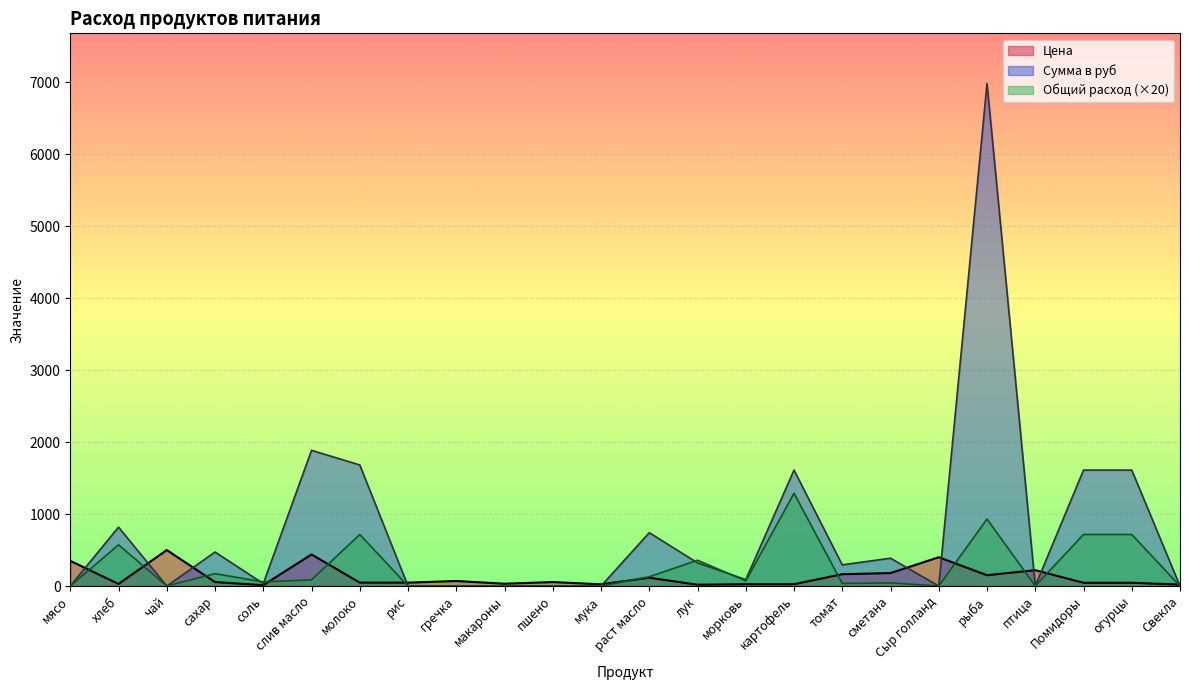

How many values in the Цена series are below 55?

12